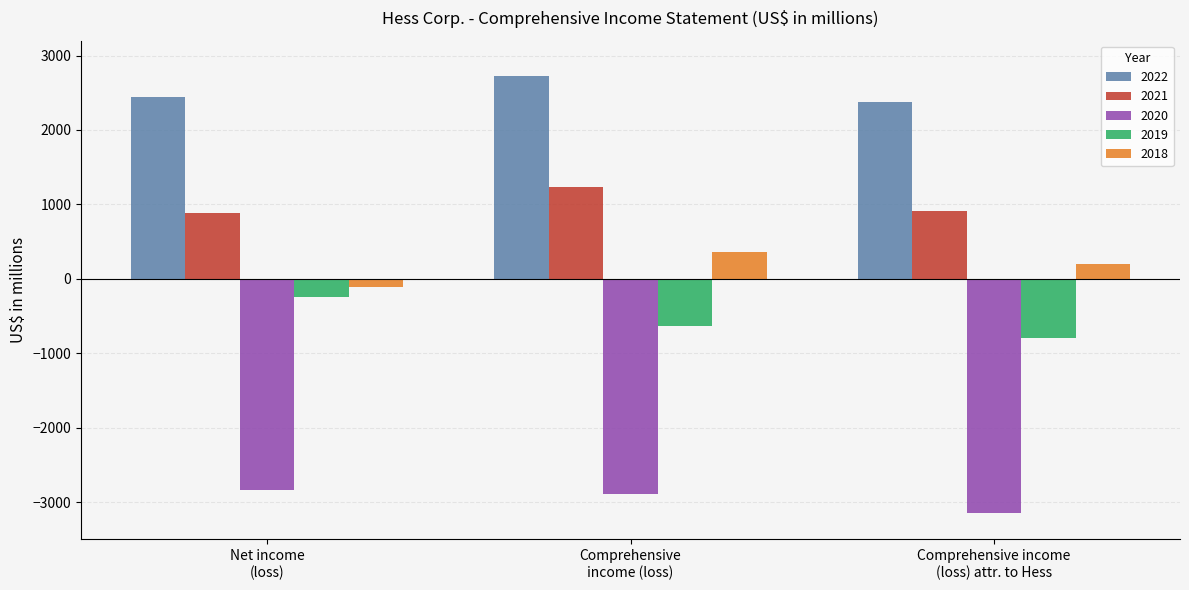

At how many categories does at least one series exceed 2677?

1